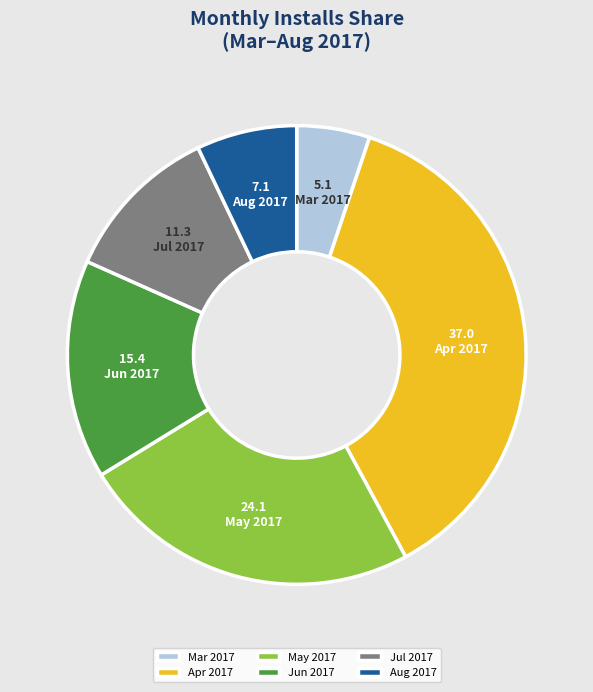

Is it true that Jun 2017 is 15% of the pie?

True